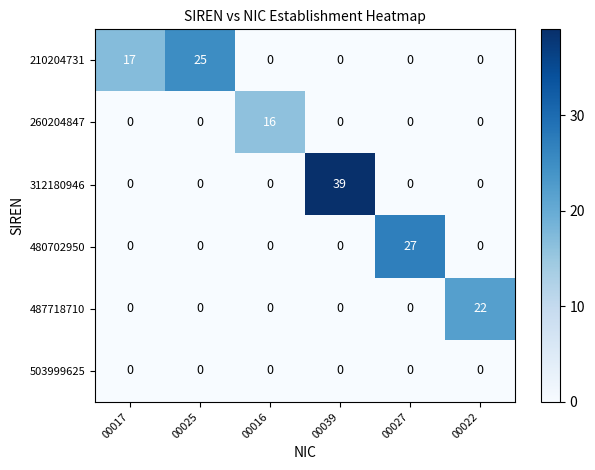

Count the number of data series in this chart.

6